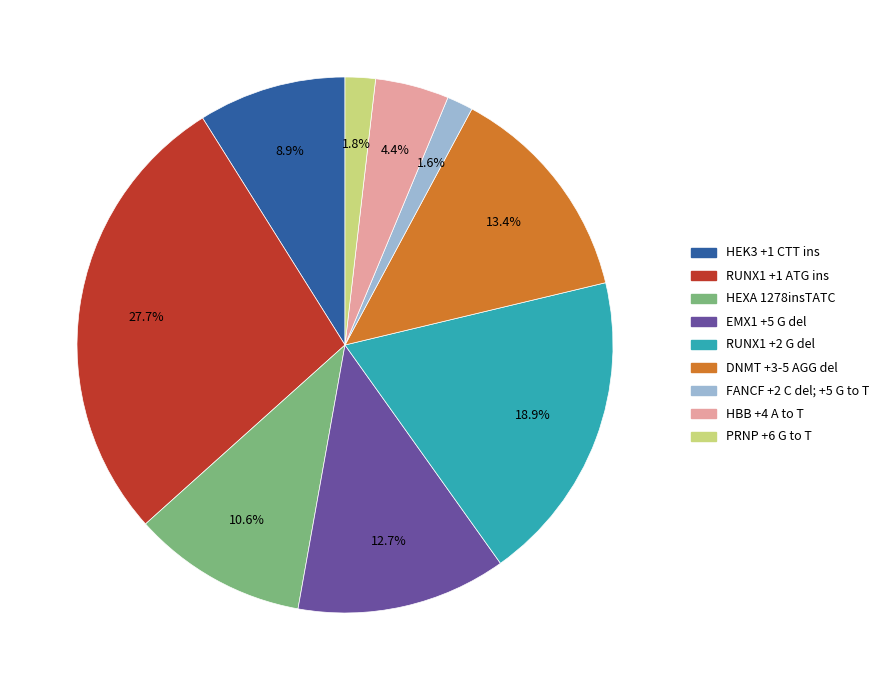

Is there a majority slice in this chart?

No